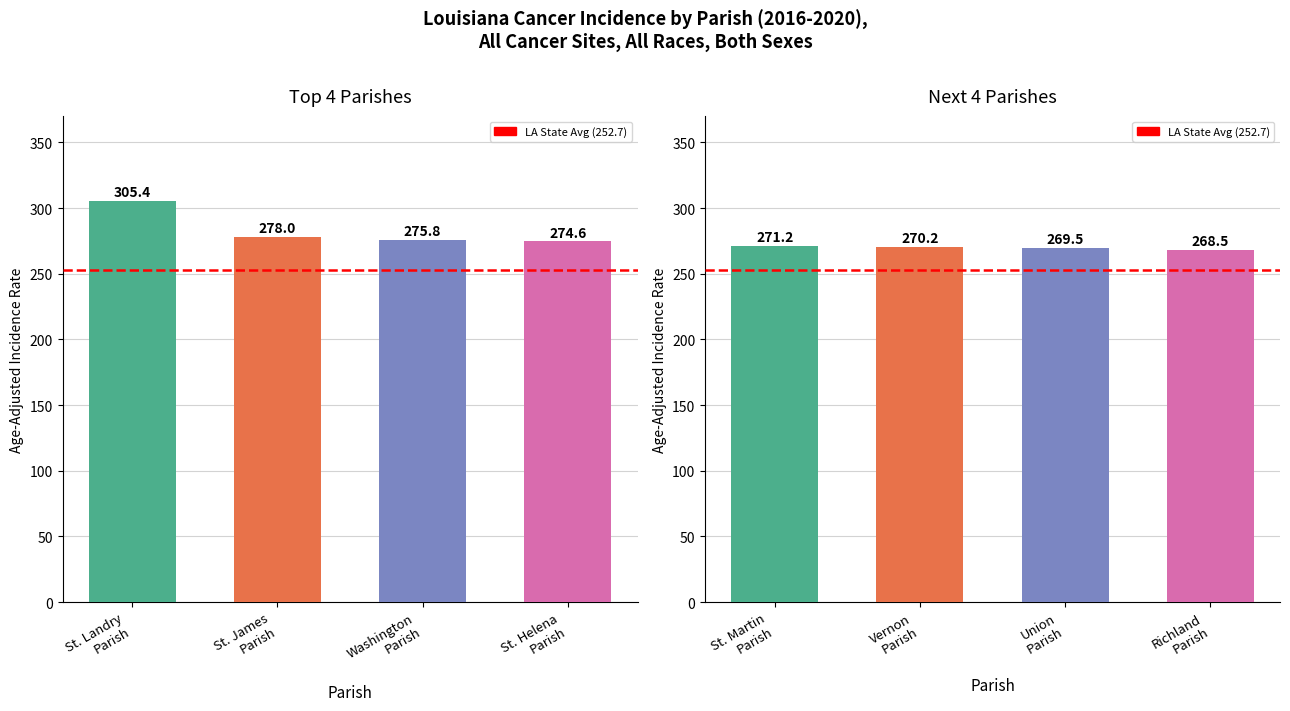

The Upper 95% CI series shows 479.1 at St. Landry Parish. True or false?

False